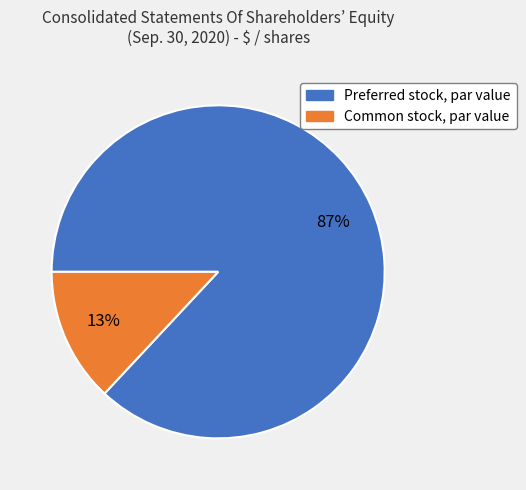

What is the majority slice?

Preferred stock, par value